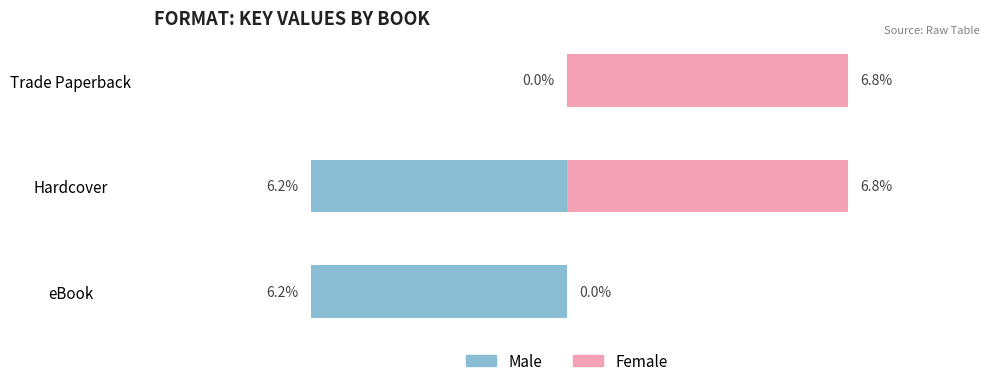

What are all the series names shown in the legend?

Male, Female